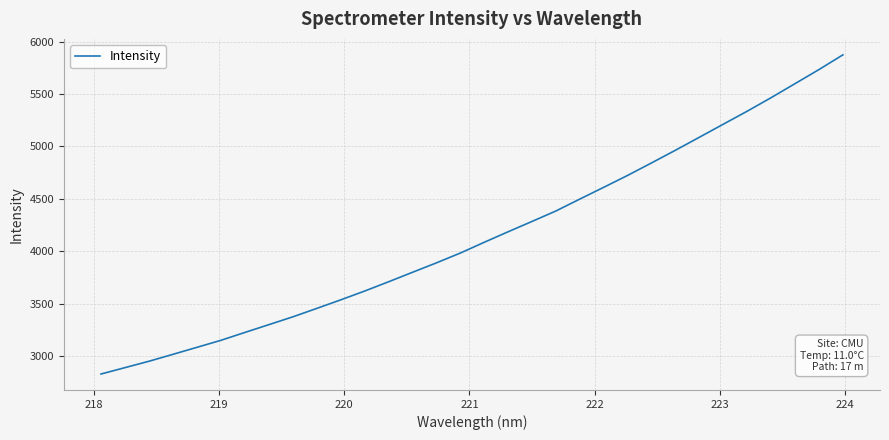

What is the maximum value shown in the chart?

5873.5